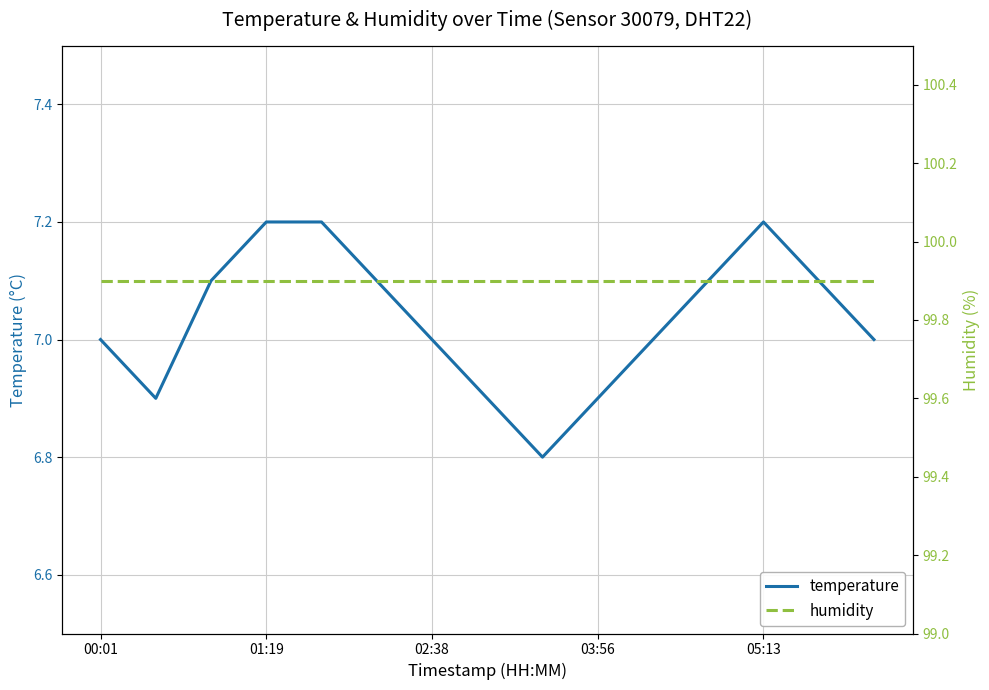

What is the minimum value shown in the chart?

6.8